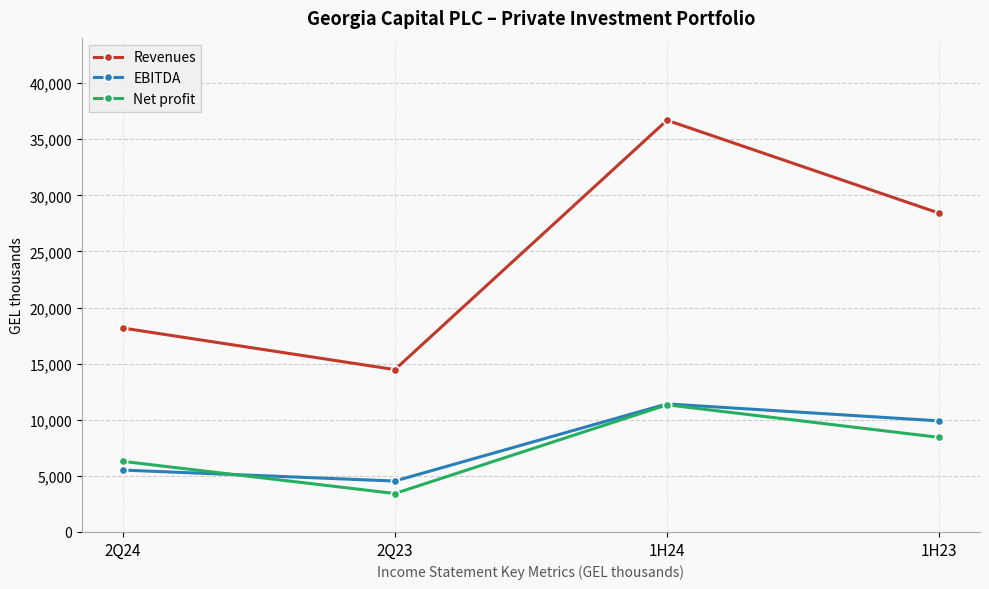

Between 2Q23 and 1H24, which series saw the biggest shift?

Revenues